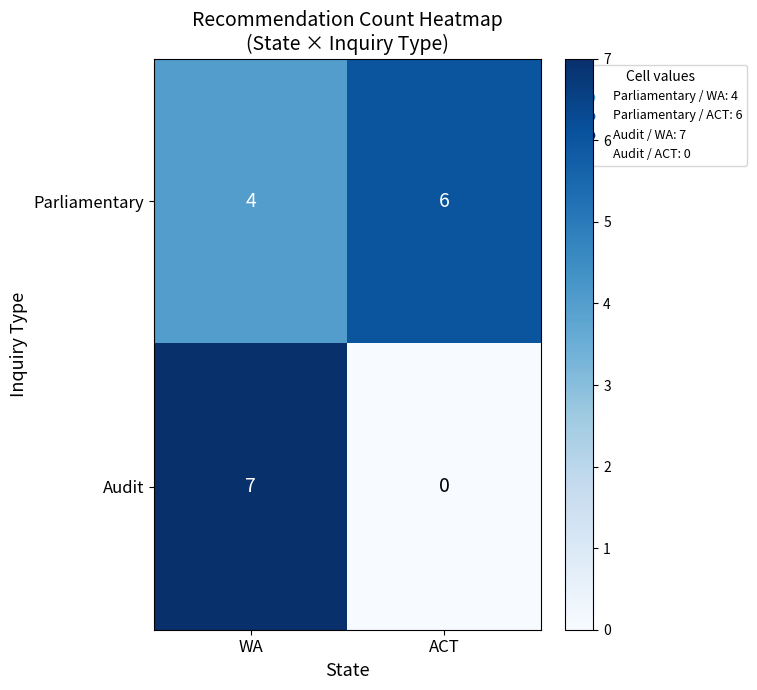

At which label is Parliamentary closest to 5?

WA